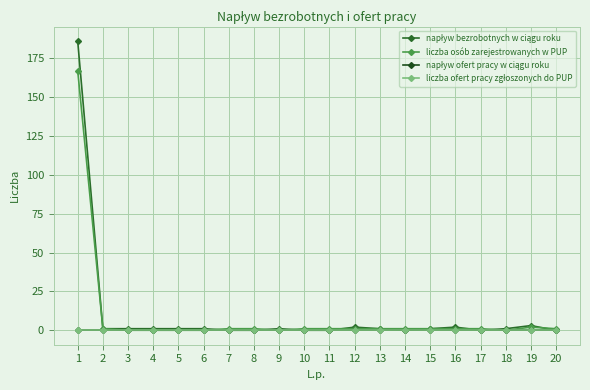

Is this an area chart (filled region under the line)?

No